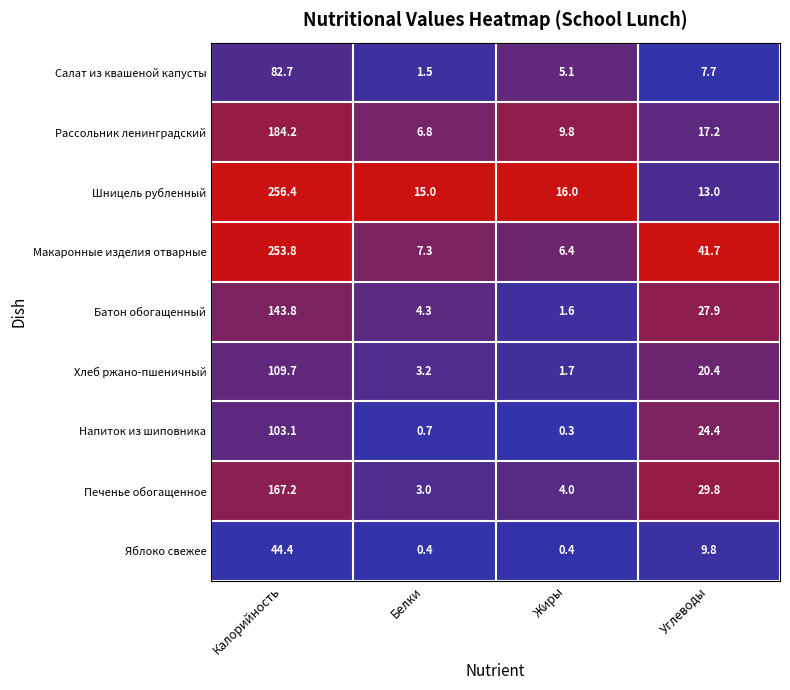

What value does the Напиток из шиповника series have at Жиры?

0.3